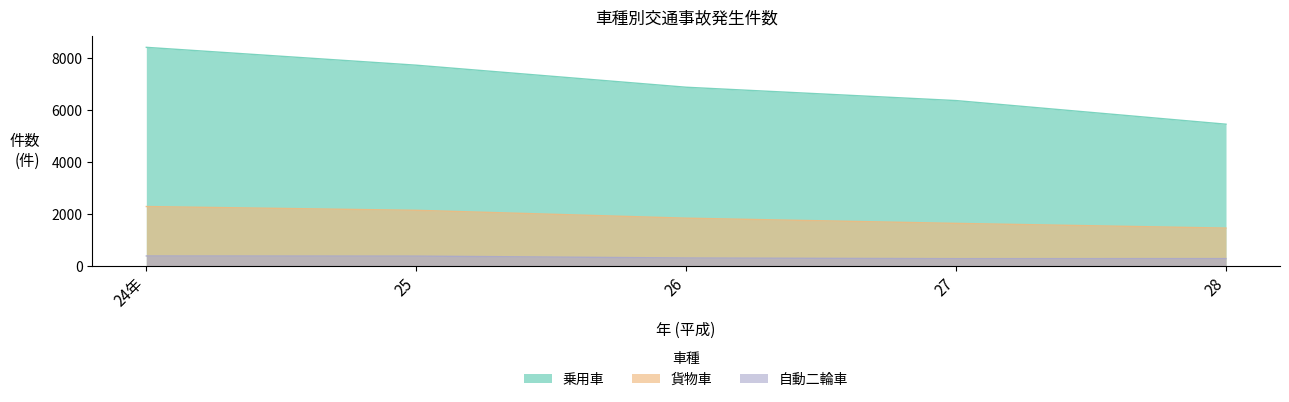

Rank the series by their maximum value, from lowest to highest.

自動二輪車, 貨物車, 乗用車